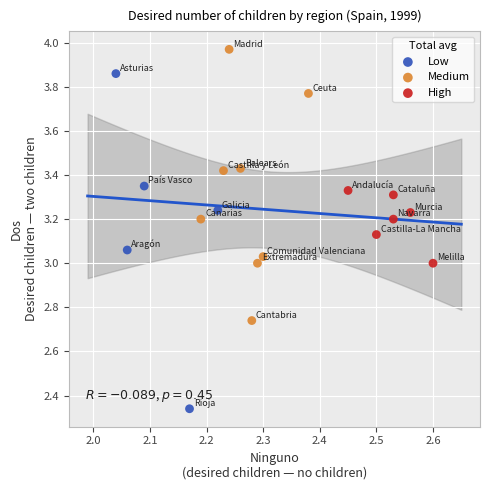

Which series has the largest Y range (max minus min)?

Low